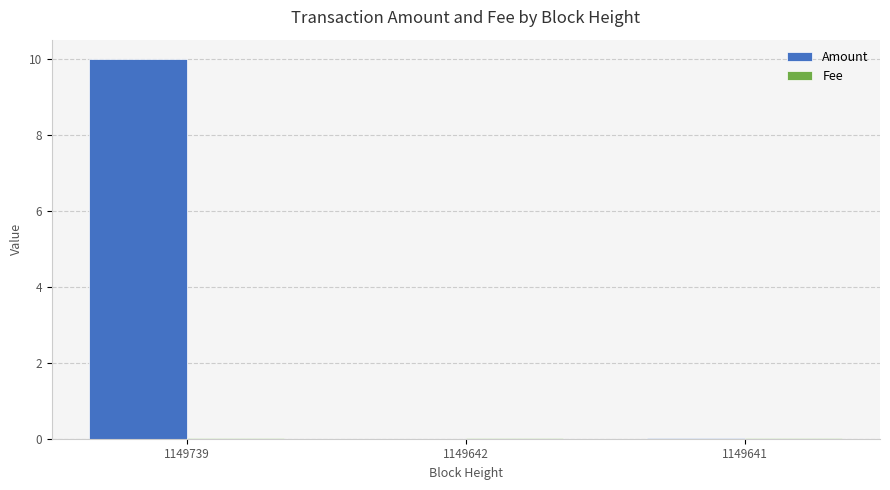

What is the greatest value displayed?

10.0